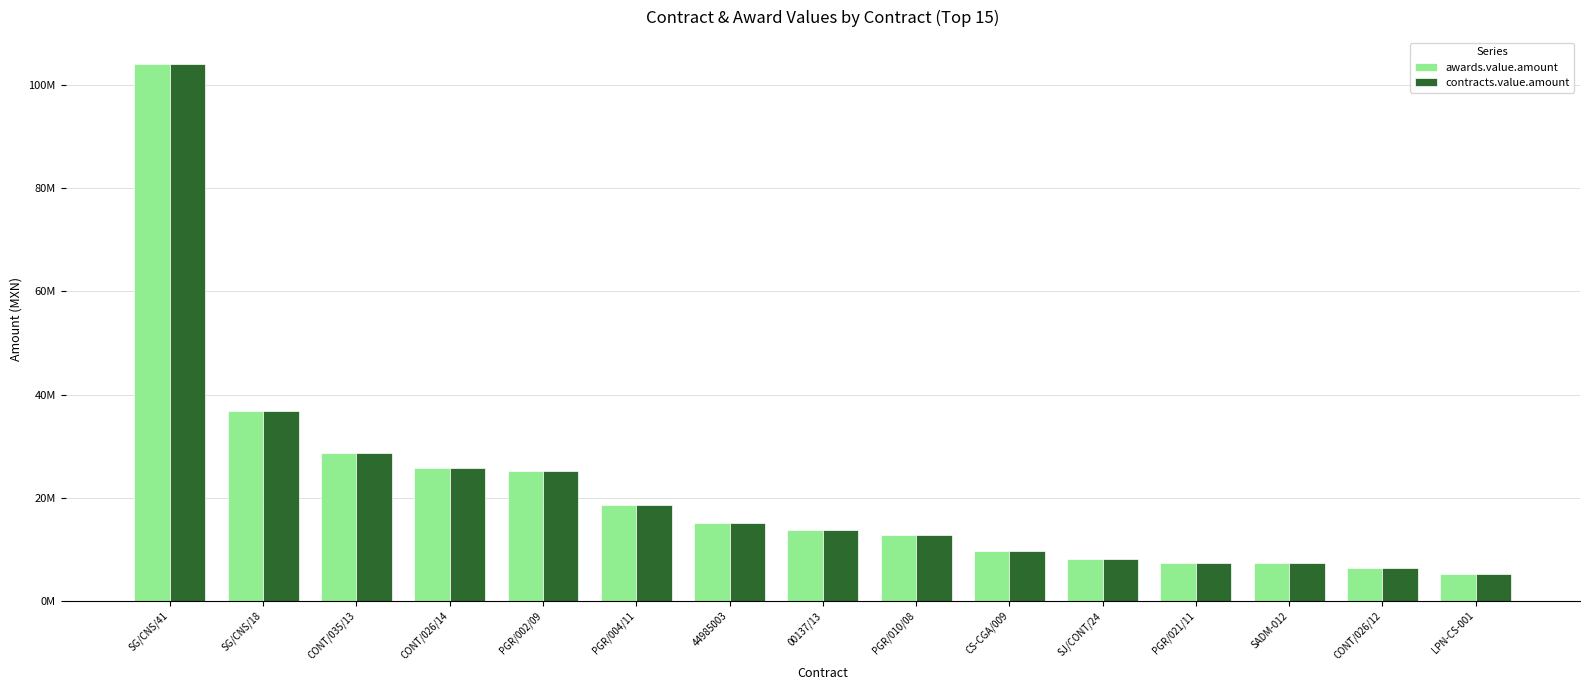

Reading left to right, extract all data points from this chart.

awards.value.amount: 104100065.8	36742162.5	28585000.0	25784257.7	25133279.3	18500000.0	15045751.6	13673557.4	12730475.0	9600000.0	8090693.1	7311419.0	7266747.0	6397926.6	5238792.0
contracts.value.amount: 104100065.8	36742162.5	28585000.0	25784257.7	25133279.3	18500000.0	15045751.6	13673557.4	12730475.0	9600000.0	8090693.1	7311419.0	7266747.0	6397926.6	5238792.0